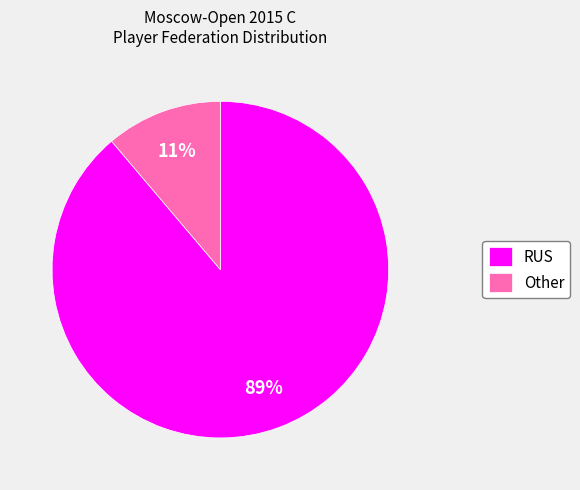

What is the largest slice in the pie chart?

RUS